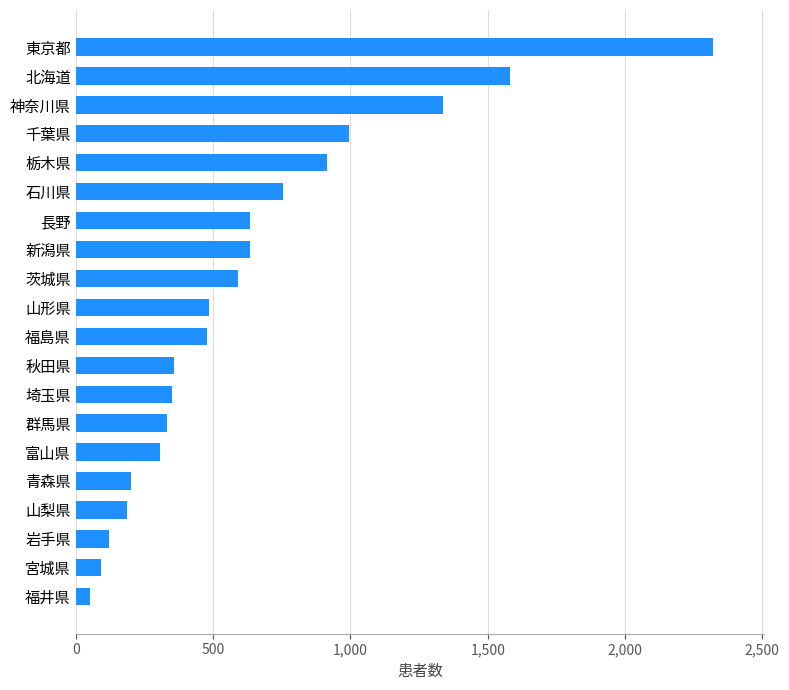

Which category has the highest value across all series?

東京都